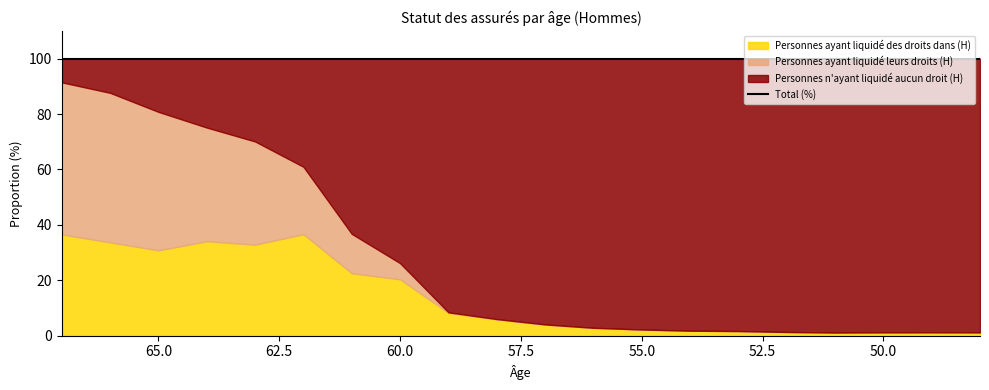

What is the difference between the Personnes n'ayant liquidé aucun droit (H) values at 61 and 54?

34.9